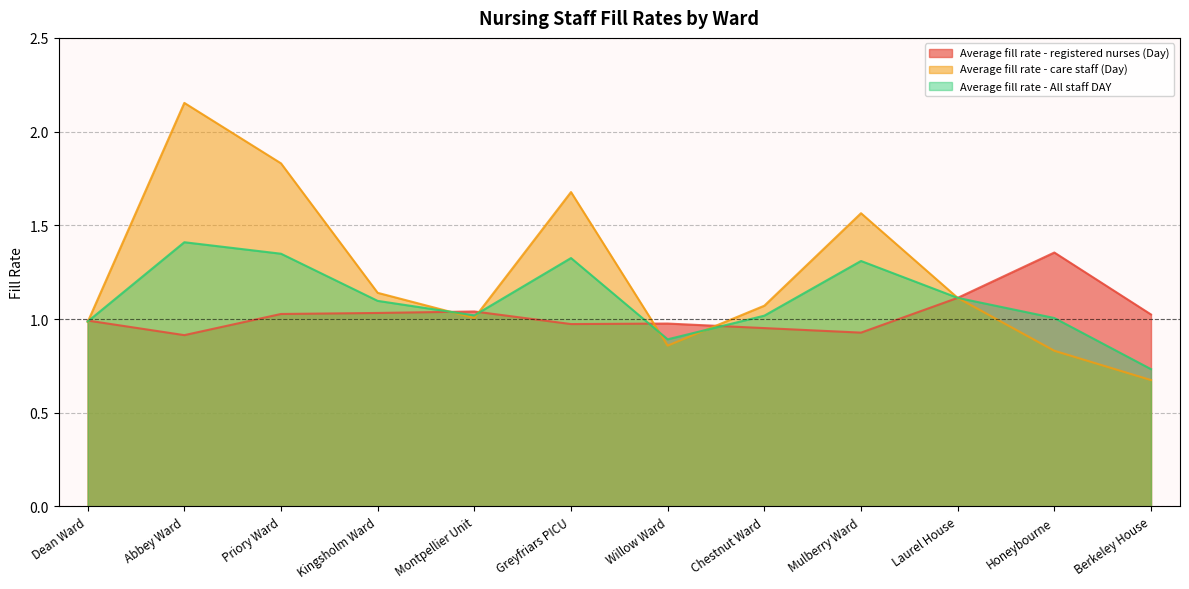

What are all the series names shown in the legend?

Average fill rate - registered nurses (Day), Average fill rate - care staff (Day), Average fill rate - All staff DAY